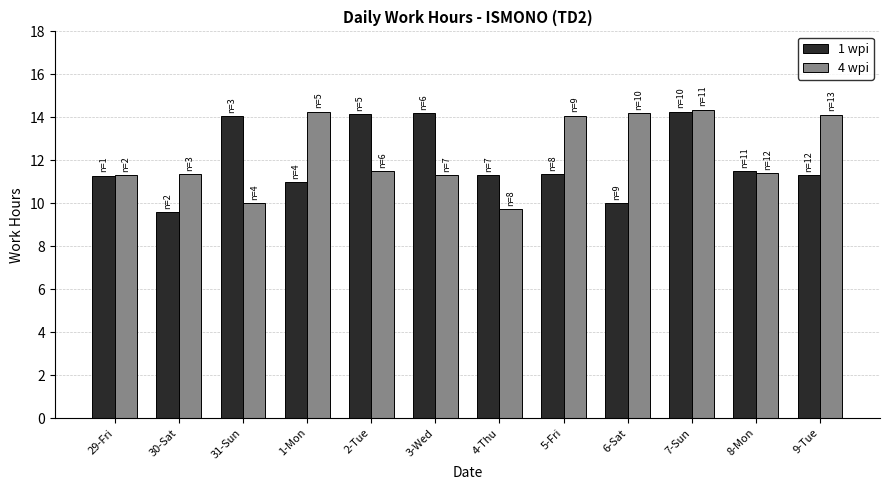

What is the sum of the 4 wpi values at 3-Wed and 29-Fri?

22.6